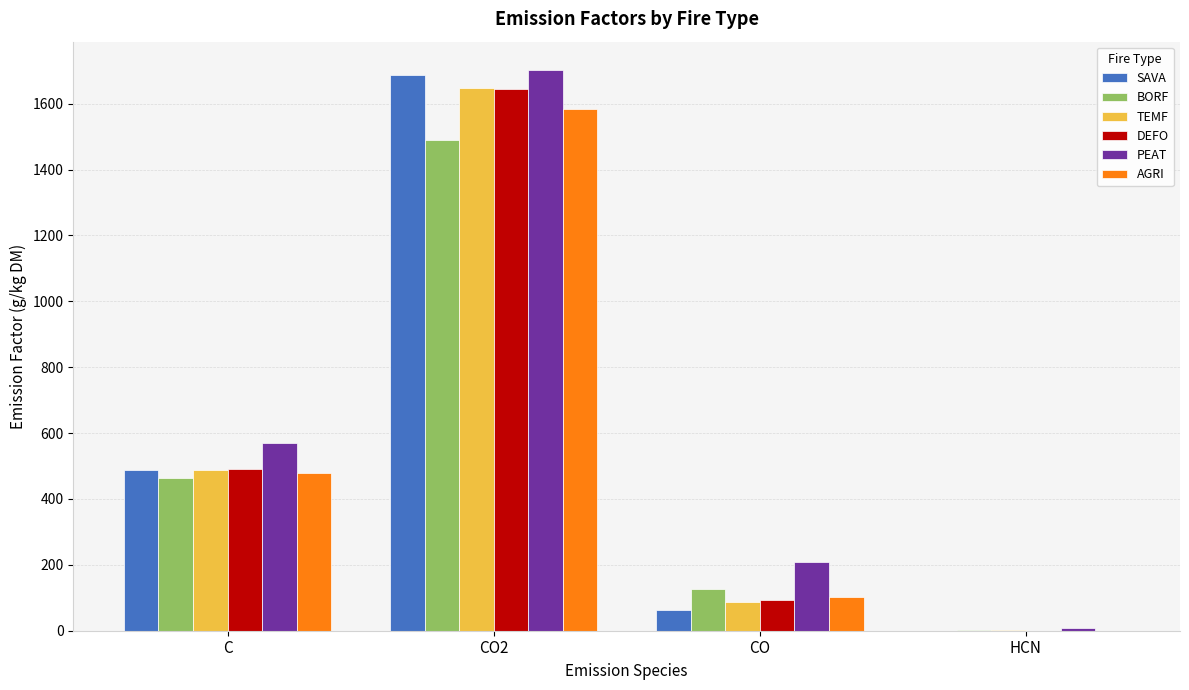

What is the sum of the DEFO values at CO and C?

584.6